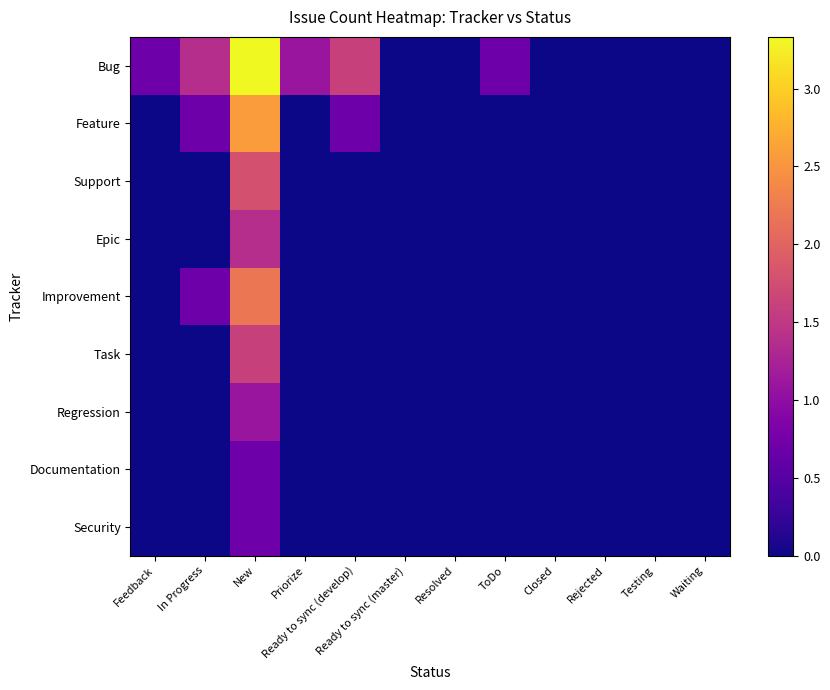

Reading right to left, extract all data points from this chart.

Bug: Waiting=0.0	Testing=0.0	Rejected=0.0	Closed=0.0	ToDo=0.7	Resolved=0.0	Ready to sync (master)=0.0	Ready to sync (develop)=1.6	Priorize=1.1	New=3.3	In Progress=1.4	Feedback=0.7
Feature: Waiting=0.0	Testing=0.0	Rejected=0.0	Closed=0.0	ToDo=0.0	Resolved=0.0	Ready to sync (master)=0.0	Ready to sync (develop)=0.7	Priorize=0.0	New=2.6	In Progress=0.7	Feedback=0.0
Support: Waiting=0.0	Testing=0.0	Rejected=0.0	Closed=0.0	ToDo=0.0	Resolved=0.0	Ready to sync (master)=0.0	Ready to sync (develop)=0.0	Priorize=0.0	New=1.8	In Progress=0.0	Feedback=0.0
Epic: Waiting=0.0	Testing=0.0	Rejected=0.0	Closed=0.0	ToDo=0.0	Resolved=0.0	Ready to sync (master)=0.0	Ready to sync (develop)=0.0	Priorize=0.0	New=1.4	In Progress=0.0	Feedback=0.0
Improvement: Waiting=0.0	Testing=0.0	Rejected=0.0	Closed=0.0	ToDo=0.0	Resolved=0.0	Ready to sync (master)=0.0	Ready to sync (develop)=0.0	Priorize=0.0	New=2.2	In Progress=0.7	Feedback=0.0
Task: Waiting=0.0	Testing=0.0	Rejected=0.0	Closed=0.0	ToDo=0.0	Resolved=0.0	Ready to sync (master)=0.0	Ready to sync (develop)=0.0	Priorize=0.0	New=1.6	In Progress=0.0	Feedback=0.0
Regression: Waiting=0.0	Testing=0.0	Rejected=0.0	Closed=0.0	ToDo=0.0	Resolved=0.0	Ready to sync (master)=0.0	Ready to sync (develop)=0.0	Priorize=0.0	New=1.1	In Progress=0.0	Feedback=0.0
Documentation: Waiting=0.0	Testing=0.0	Rejected=0.0	Closed=0.0	ToDo=0.0	Resolved=0.0	Ready to sync (master)=0.0	Ready to sync (develop)=0.0	Priorize=0.0	New=0.7	In Progress=0.0	Feedback=0.0
Security: Waiting=0.0	Testing=0.0	Rejected=0.0	Closed=0.0	ToDo=0.0	Resolved=0.0	Ready to sync (master)=0.0	Ready to sync (develop)=0.0	Priorize=0.0	New=0.7	In Progress=0.0	Feedback=0.0